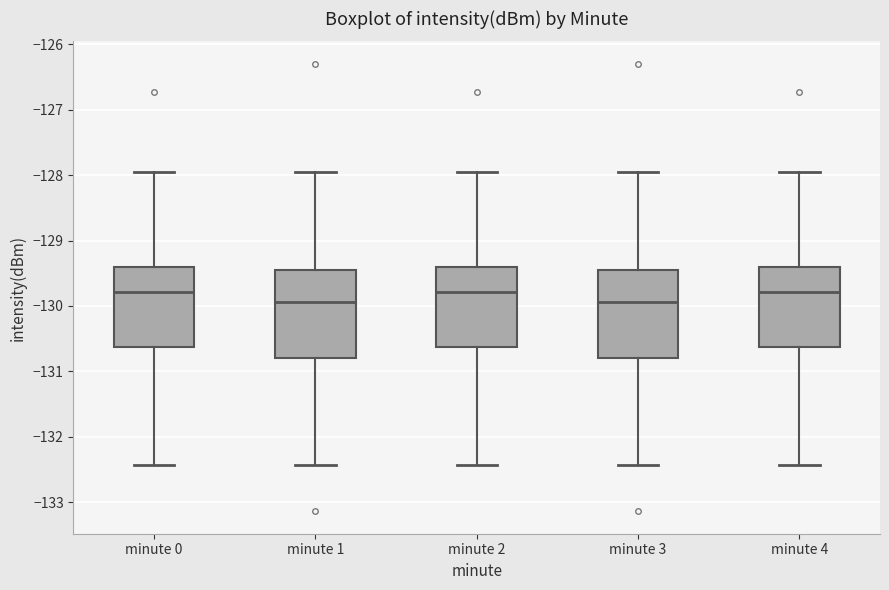

Where does the median line of the box for minute 1 sit on the y-axis? The values are not printed on the chart, so give them approximately, as read against the axis.

-129.9